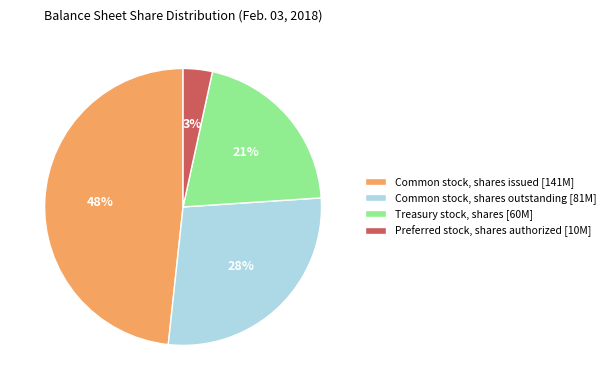

To the nearest percent, what is the combined percentage of Treasury stock, shares and Preferred stock, shares authorized?

24%